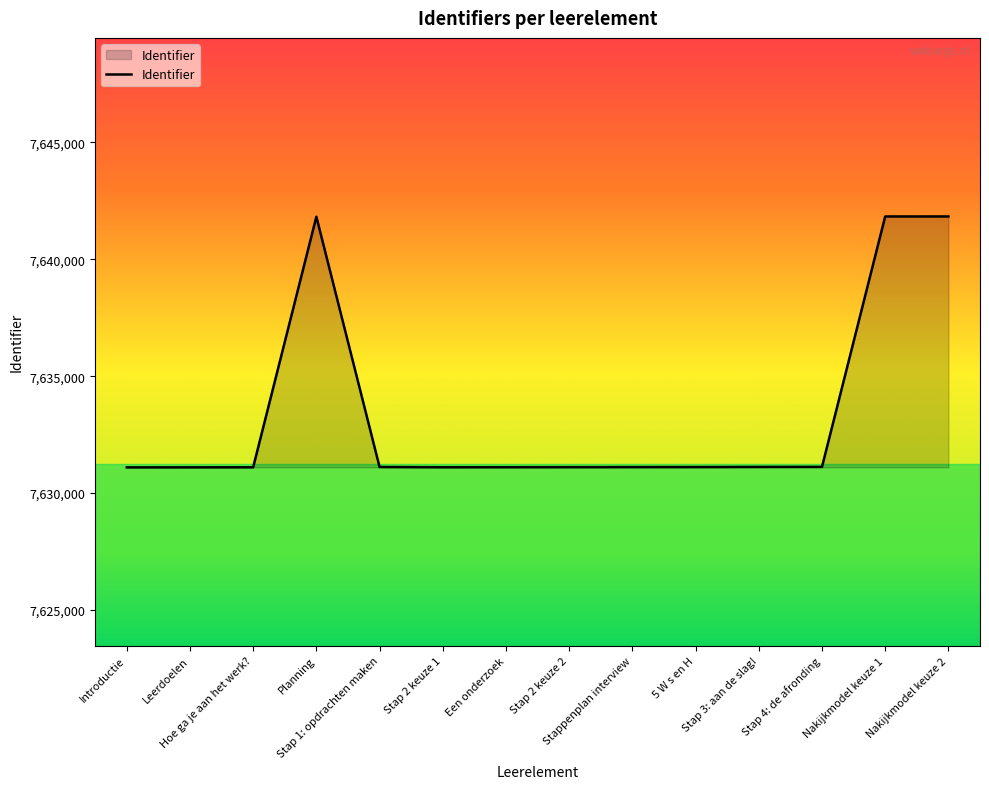

What is the change in value from Hoe ga je aan het werk? to Nakijkmodel keuze 2?

+10735